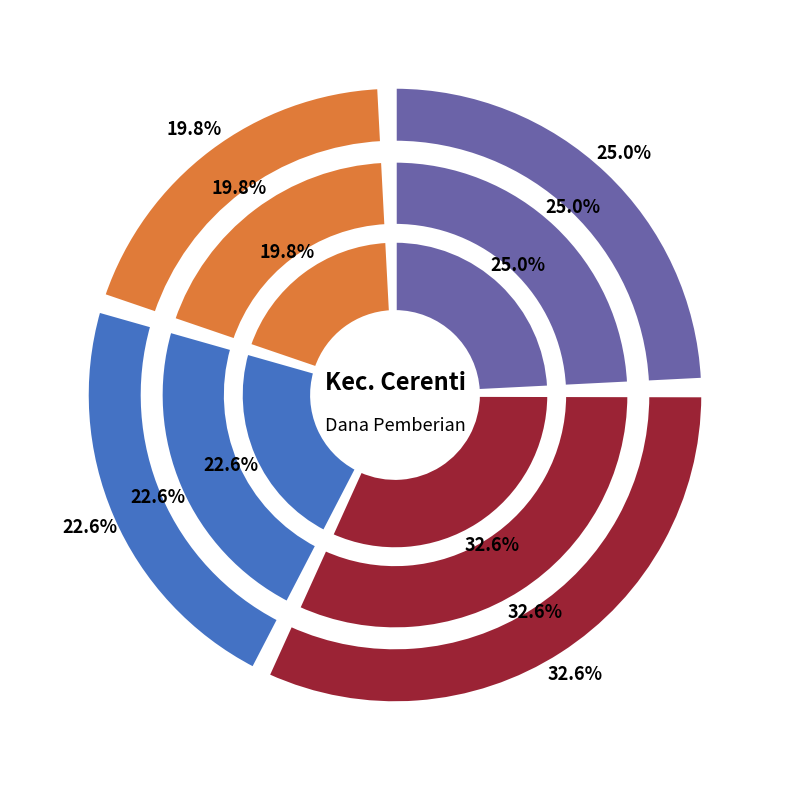

The SD NEGERI 010 TANJUNG MEDAN slice represents 23% of the pie. True or false?

False